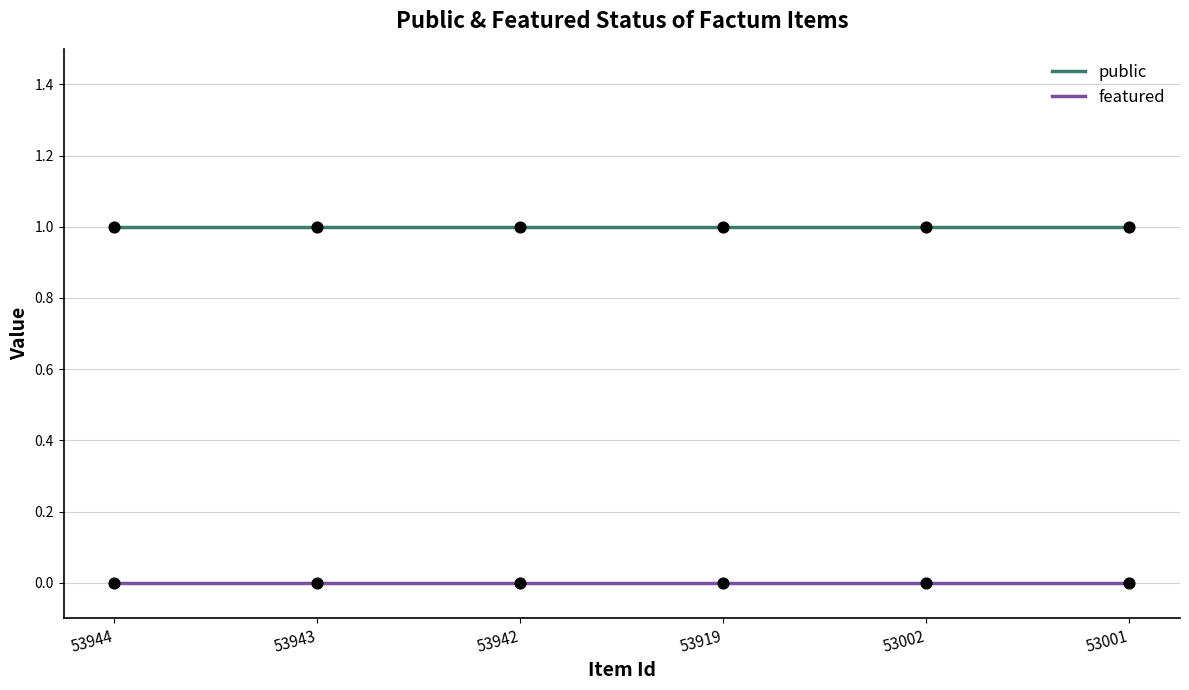

Which series has the largest total across all categories?

public